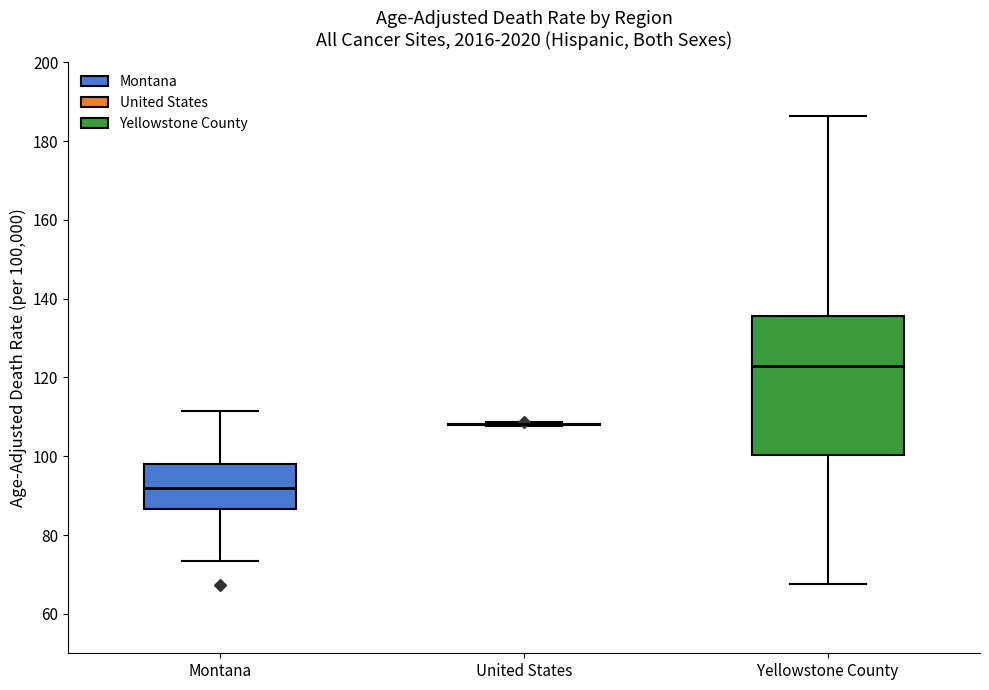

Reading left to right, read every box against the y-axis: the position of its median line, the range the box covers, and the ends of its whiskers. The values are not printed on the chart, so give them approximately, as read against the axis.

Montana: median 92, box 86 to 98, whiskers 74 to 112
United States: box collapsed to a line at 108, whiskers 108 to 108
Yellowstone County: median 122, box 100 to 136, whiskers 68 to 186